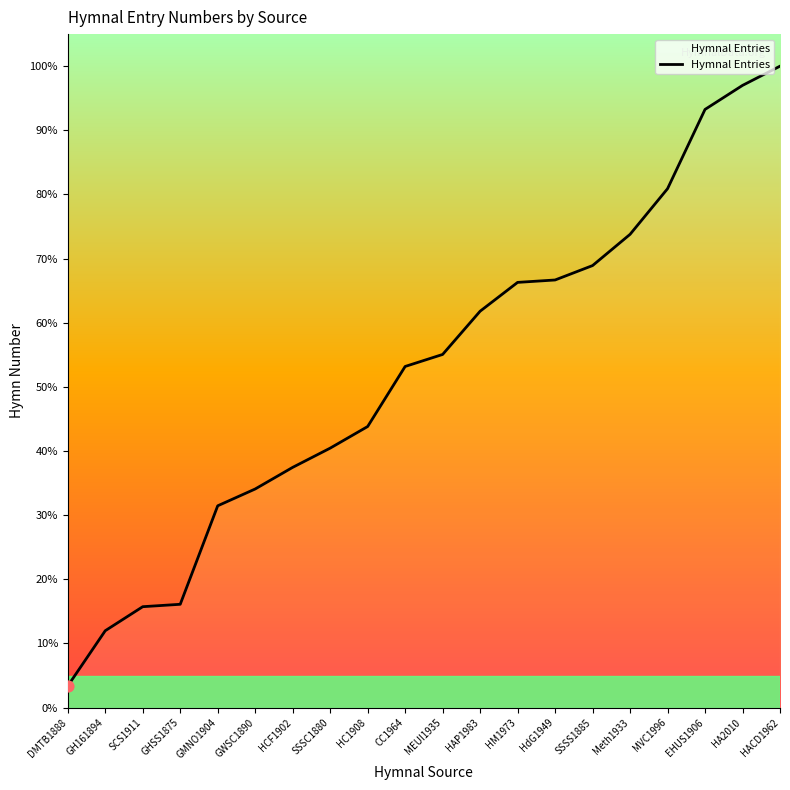

Which has a higher value, EHUS1906 or GHSS1875?

EHUS1906